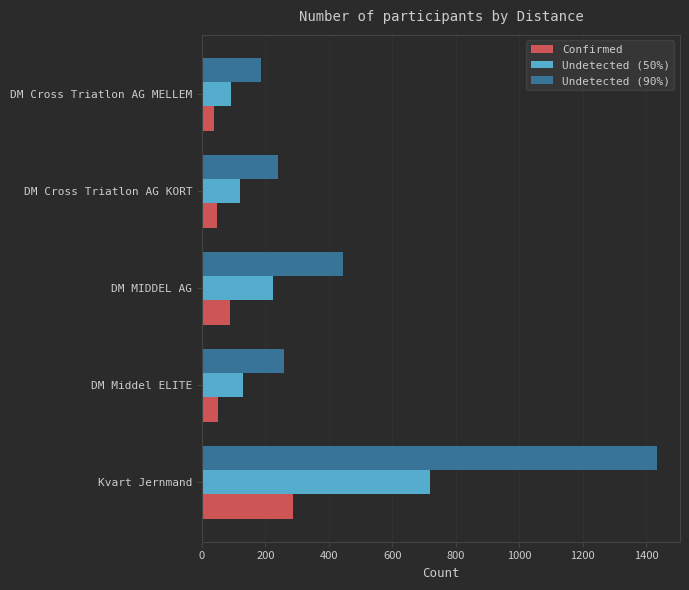

Which series has the widest spread of values?

Undetected (90%)